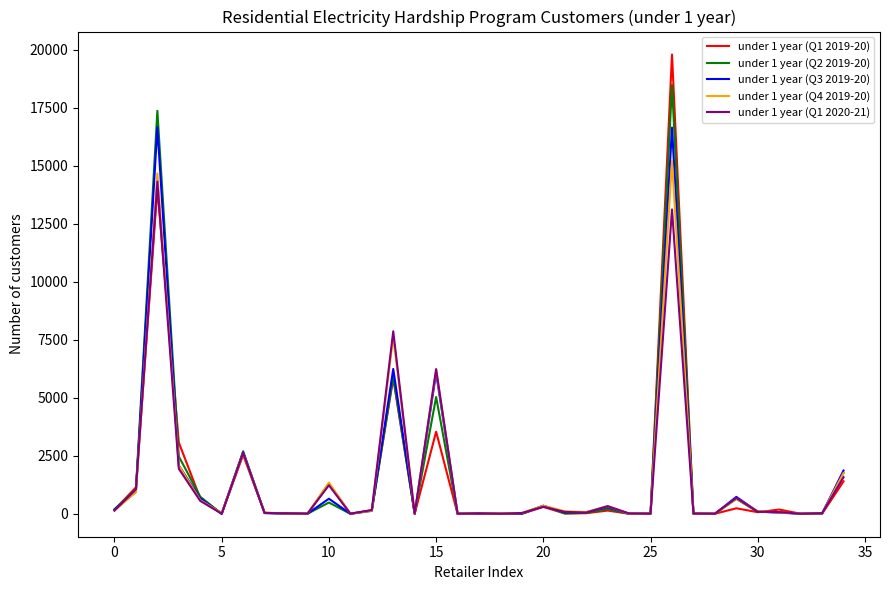

What is the maximum value shown in the chart?

19786